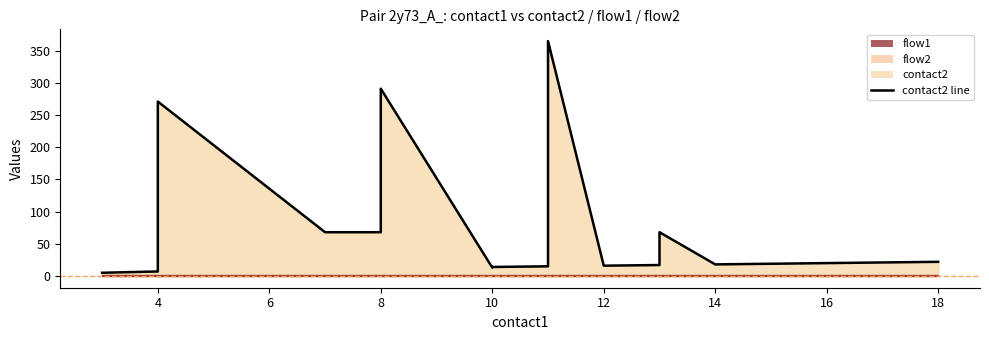

Which label corresponds to the largest value in the chart?

11